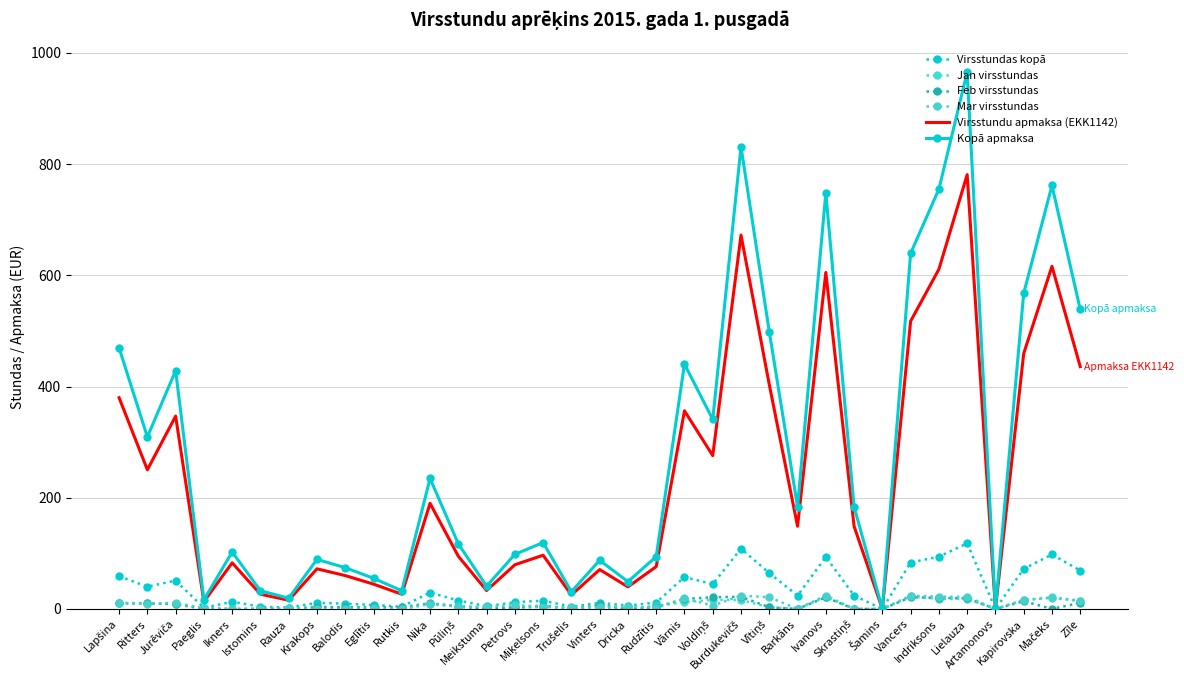

Is it true that Mar virsstundas equals 1.0 at Eglītis?

True